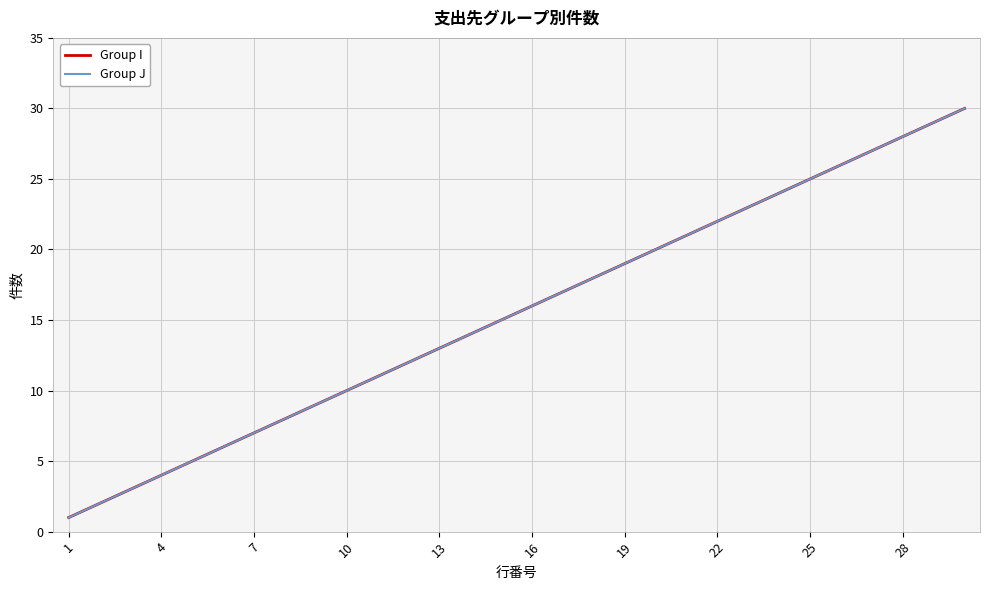

Is this an area chart (filled region under the line)?

No